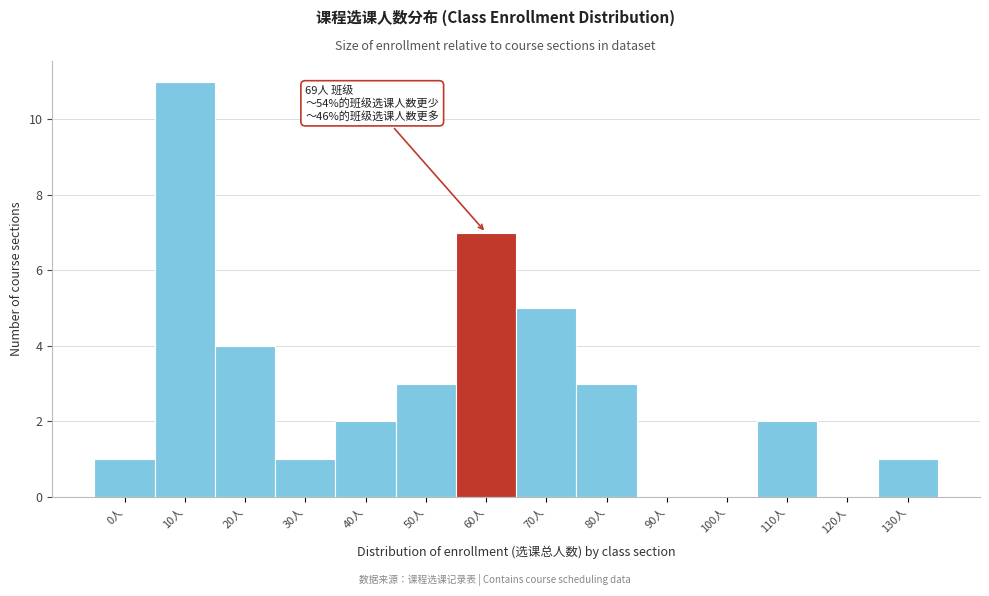

Reading left to right, what are all the values shown in this chart?

0人=1	10人=11	20人=4	30人=1	40人=2	50人=3	60人=7	70人=5	80人=3	90人=0	100人=0	110人=2	120人=0	130人=1